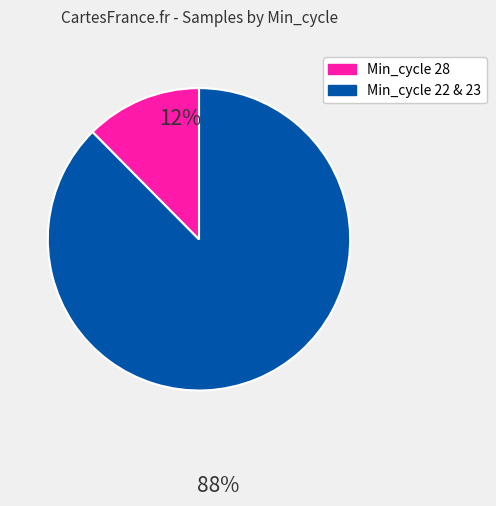

How many slices are in this pie chart?

2